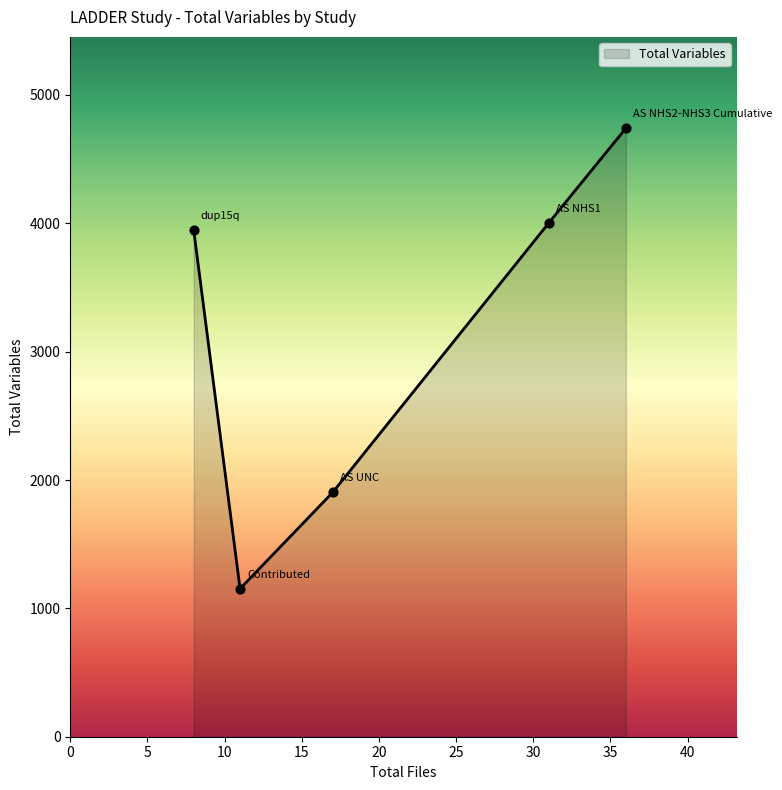

True or false: there are more than 0 points higher than both neighbors.

False